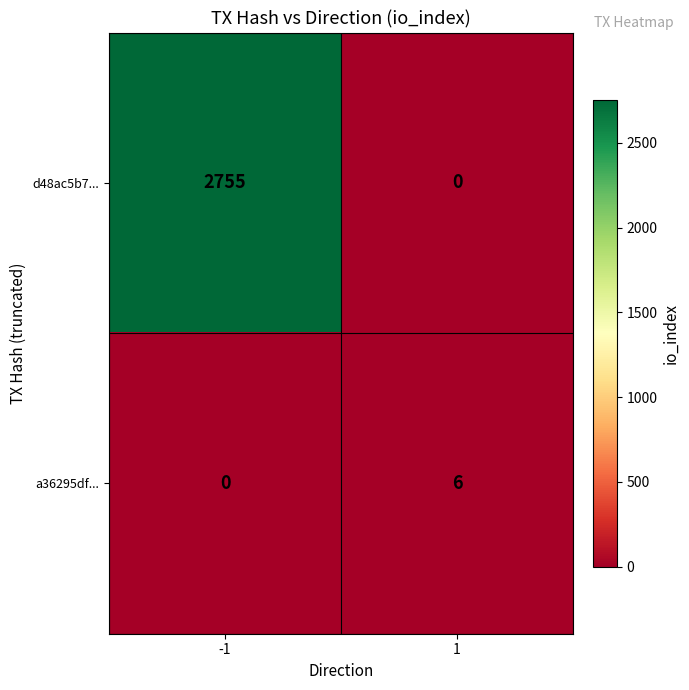

What is the spread (max minus min) of values at 1?

6